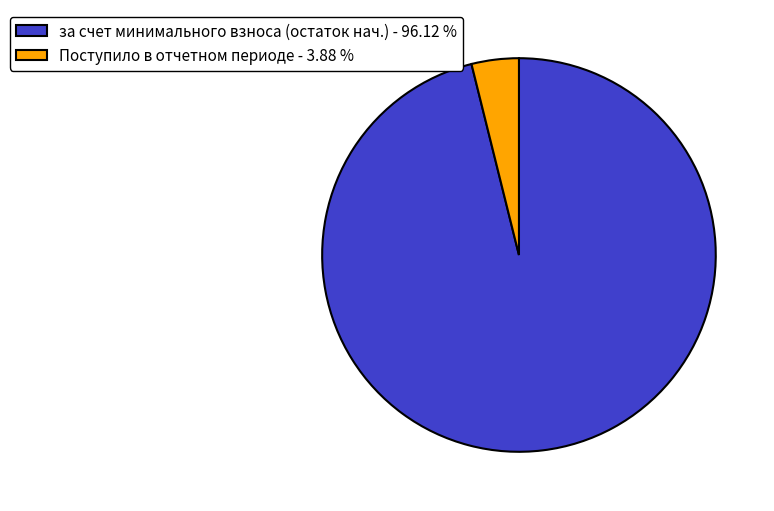

Combined, do Поступило в отчетном периоде - 3.88 % and за счет минимального взноса (остаток нач.) - 96.12 % account for over 50%?

Yes